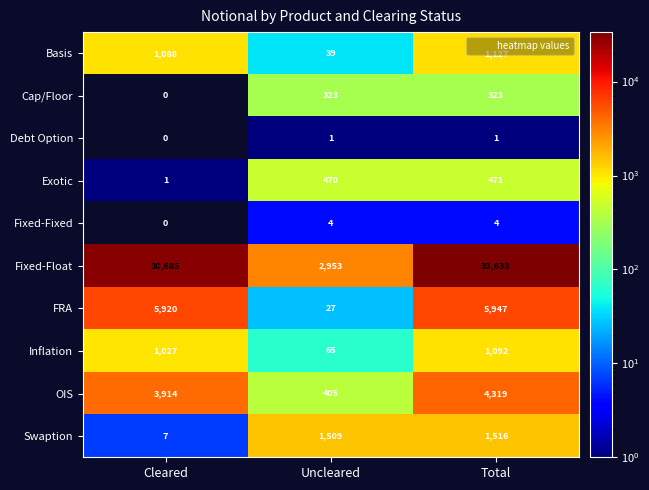

Which category has the lowest value in the FRA series?

Uncleared